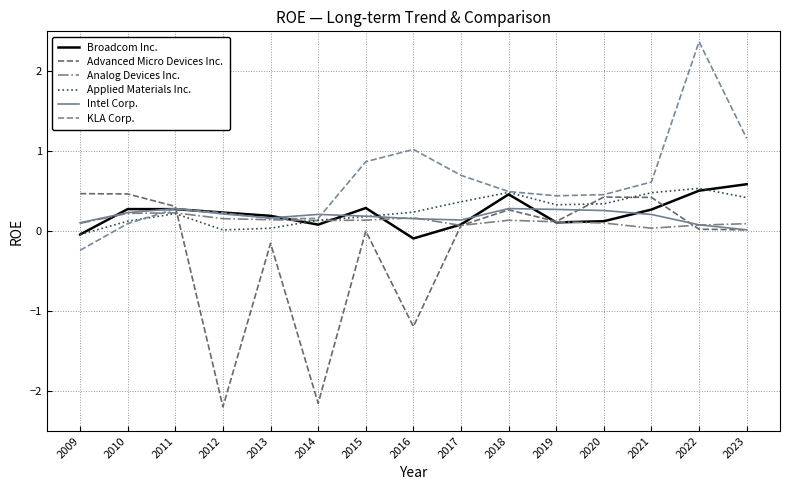

At which category does Intel Corp. reach its first local peak?

2011